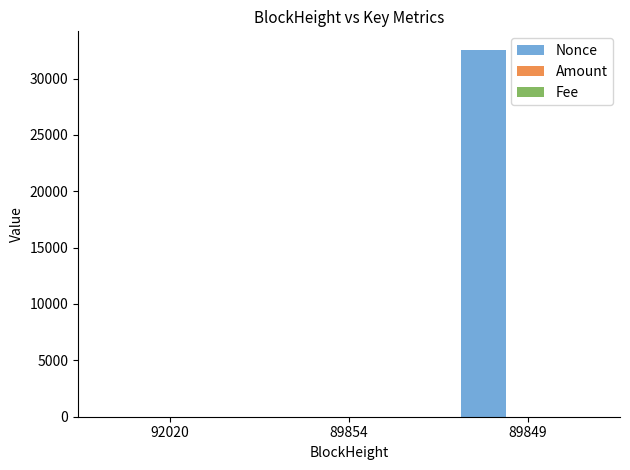

At which category is the sum across all series the highest?

89849